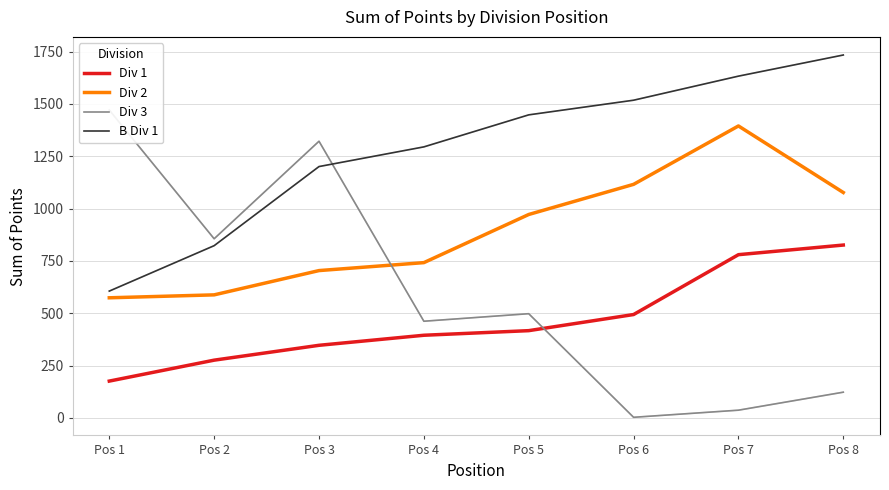

The Div 3 series shows 817 at Pos 5. True or false?

False